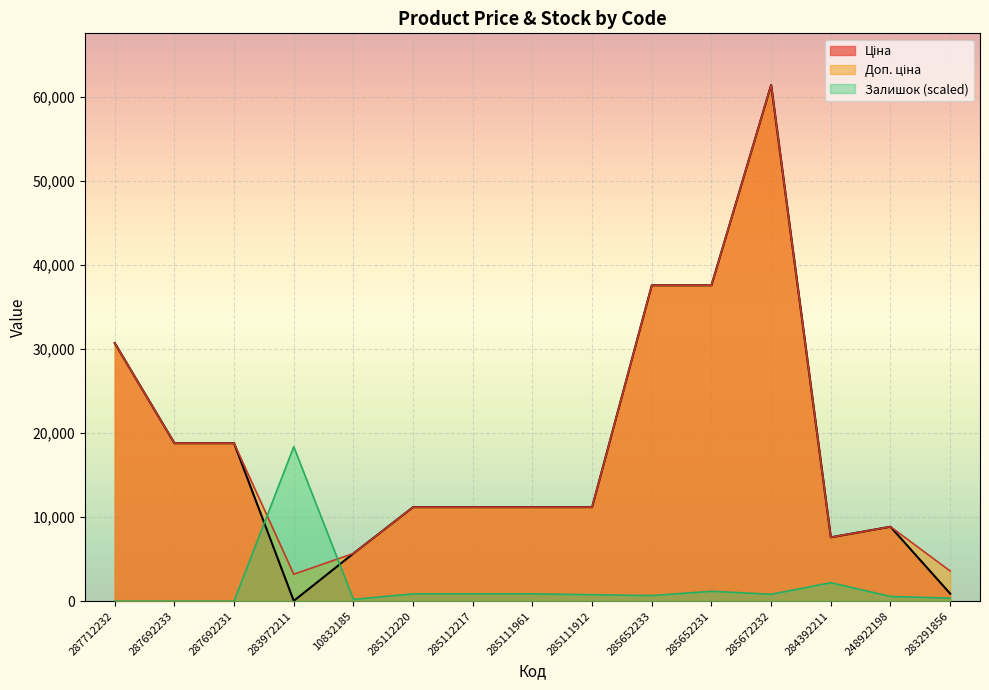

What is the total value across all series at 285111912?

23142.1